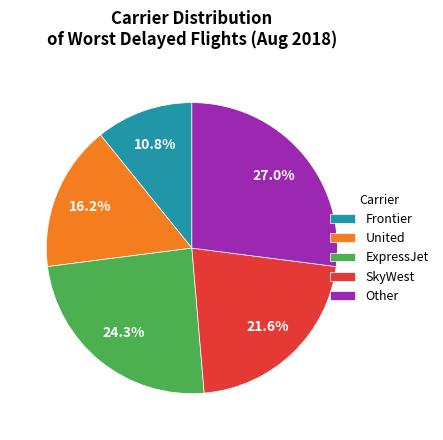

To the nearest percent, what portion does United represent?

16%